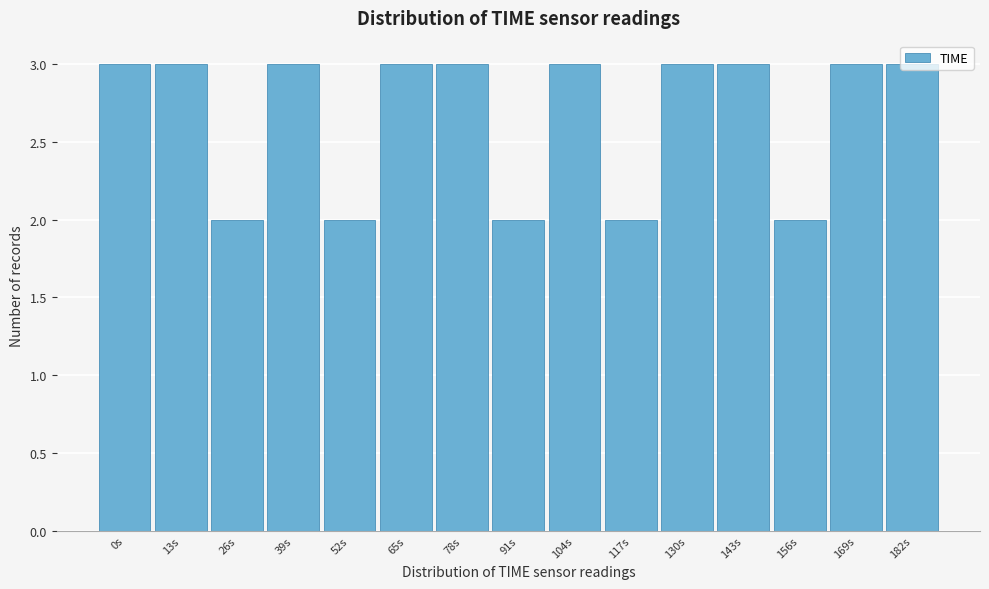

What is the average value?

3